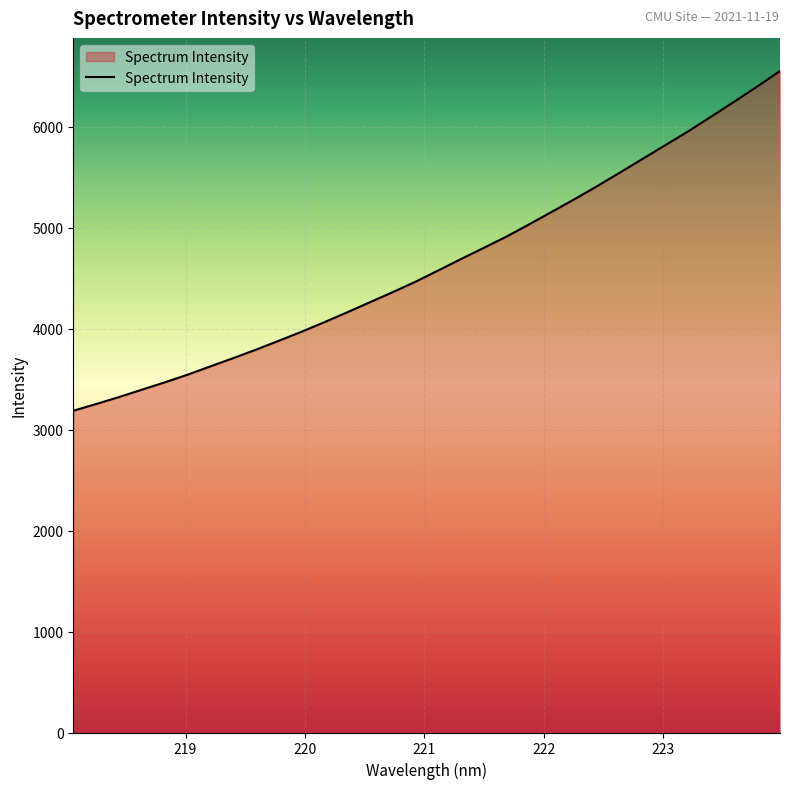

What is the minimum value shown in the chart?

3186.3